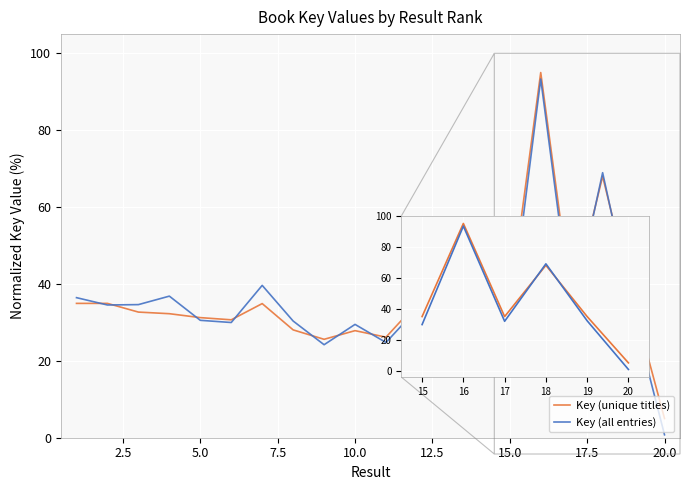

What are all the series names shown in the legend?

Key (unique titles), Key (all entries)